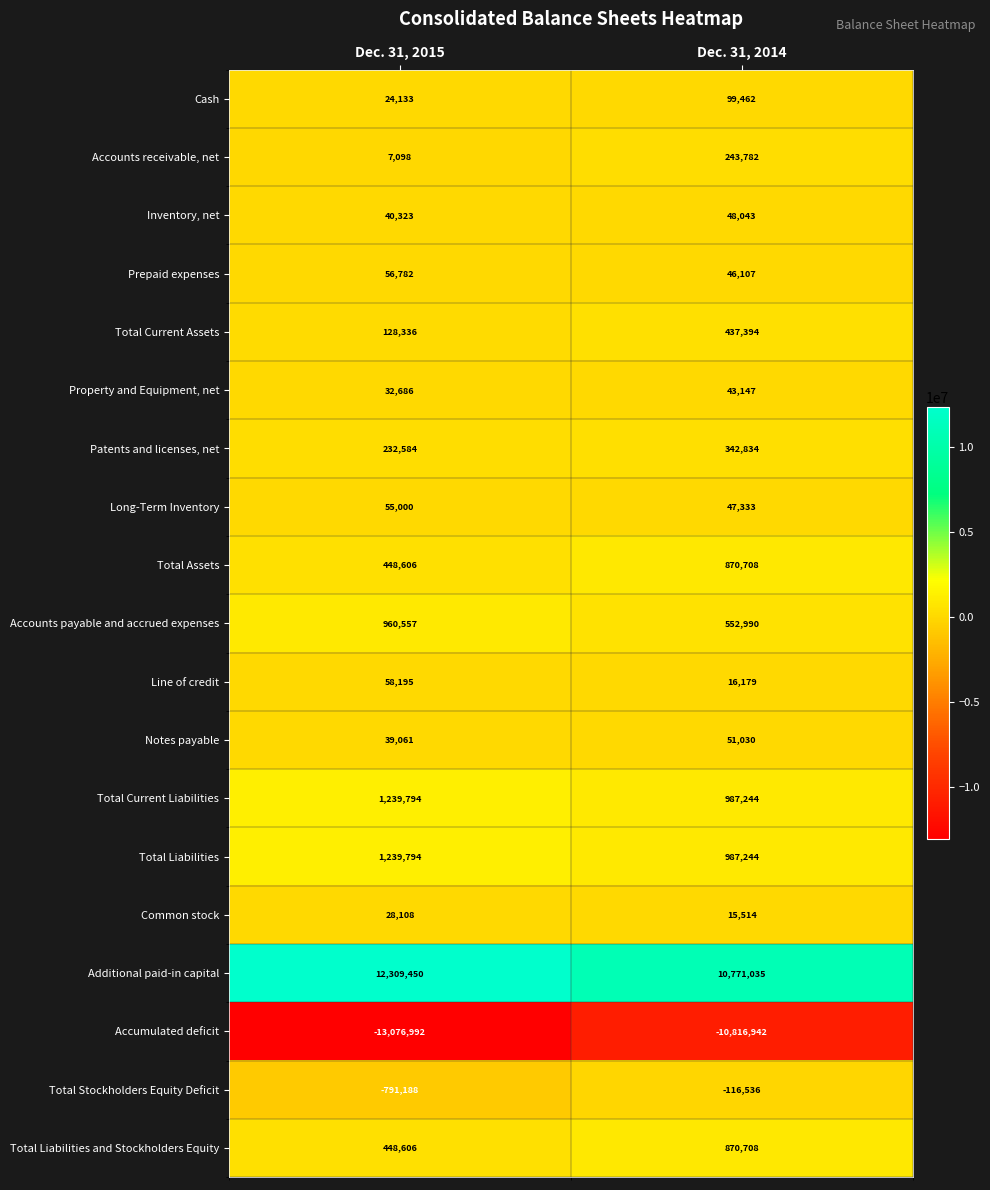

What value does the Long-Term Inventory series have at Dec. 31, 2014?

47333